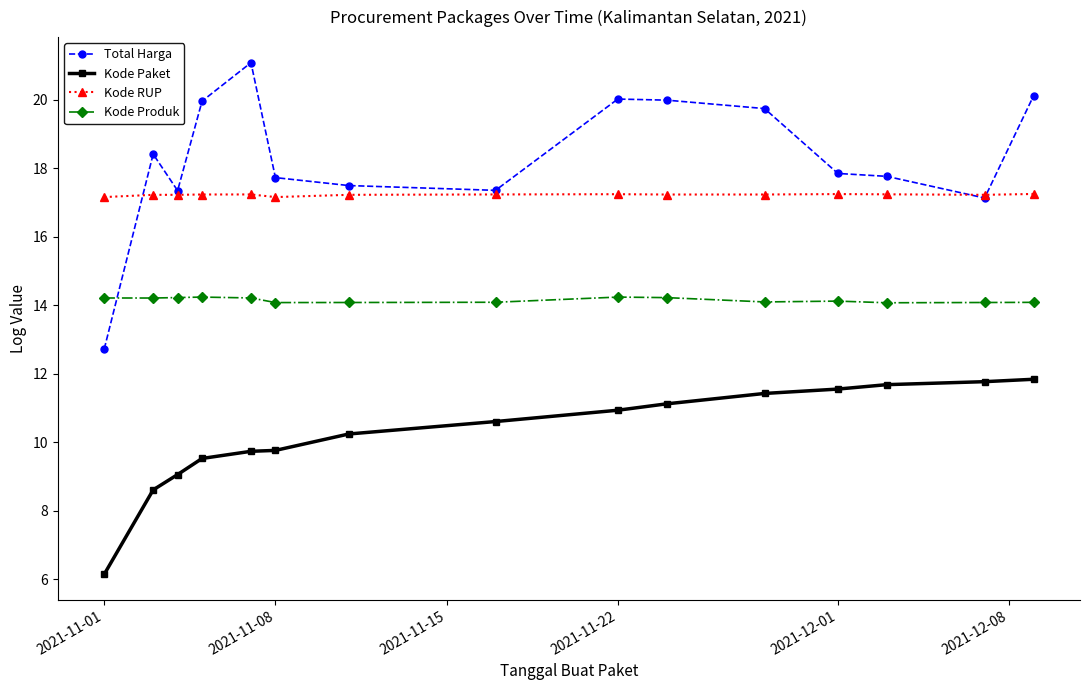

Which series ends up on top after the final intersection of Kode Produk and Total Harga?

Total Harga